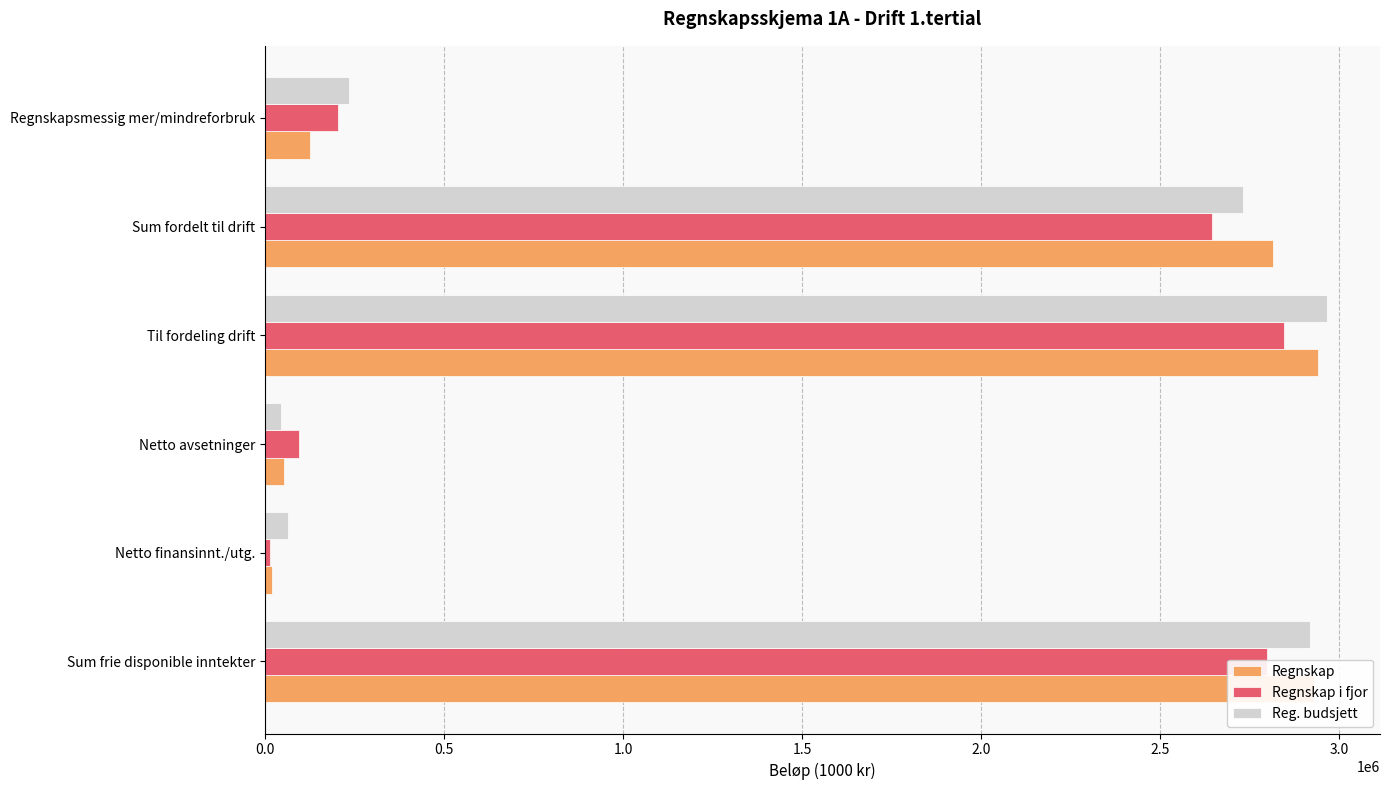

At which category is the sum across all series the highest?

Til fordeling drift